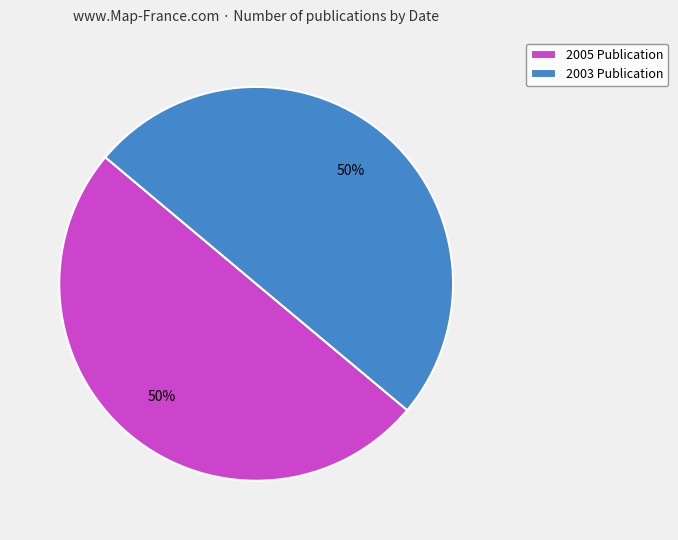

Combined, do 2003 Publication and 2005 Publication account for over 50%?

Yes